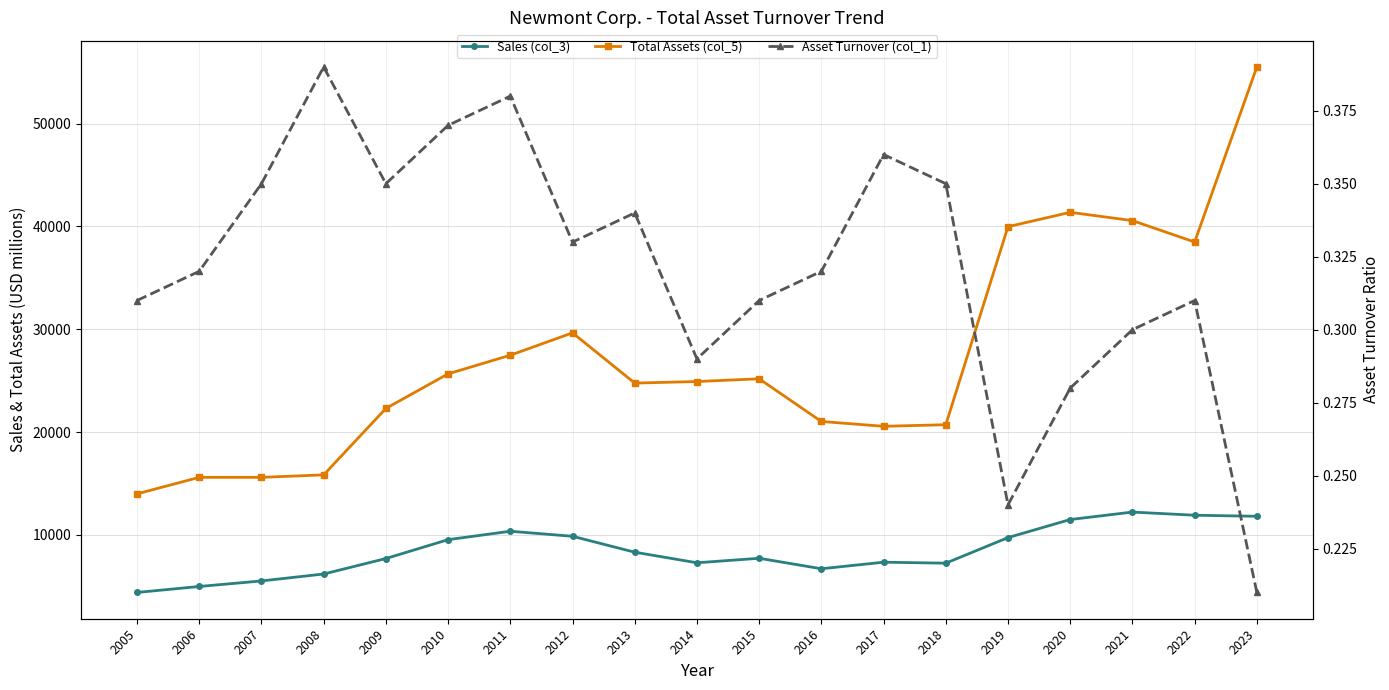

Reading right to left, transcribe all the data shown in this chart.

Sales (col_3): 11812.0	11915.0	12222.0	11497.0	9740.0	7253.0	7348.0	6711.0	7729.0	7292.0	8322.0	9868.0	10358.0	9540.0	7705.0	6199.0	5526.0	4987.0	4406.0
Total Assets (col_5): 55506.0	38482.0	40564.0	41369.0	39974.0	20715.0	20563.0	21031.0	25182.0	24916.0	24764.0	29650.0	27474.0	25663.0	22299.0	15839.0	15598.0	15601.0	13992.0
Asset Turnover (col_1): 0.2	0.3	0.3	0.3	0.2	0.3	0.4	0.3	0.3	0.3	0.3	0.3	0.4	0.4	0.3	0.4	0.3	0.3	0.3